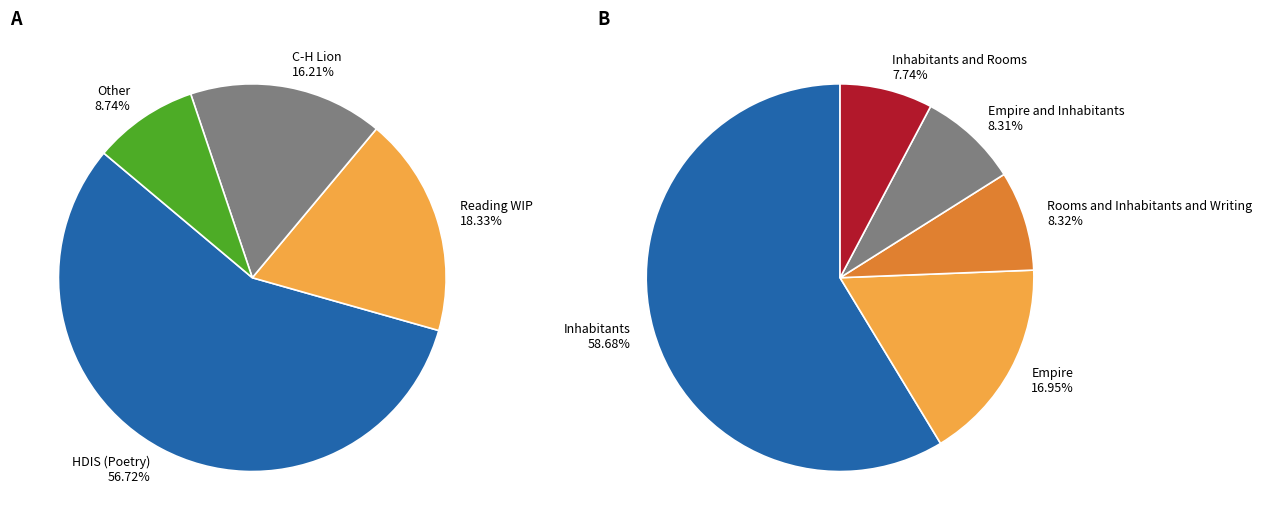

What percentage is the Inhabitants and Rooms slice, to the nearest percent?

8%